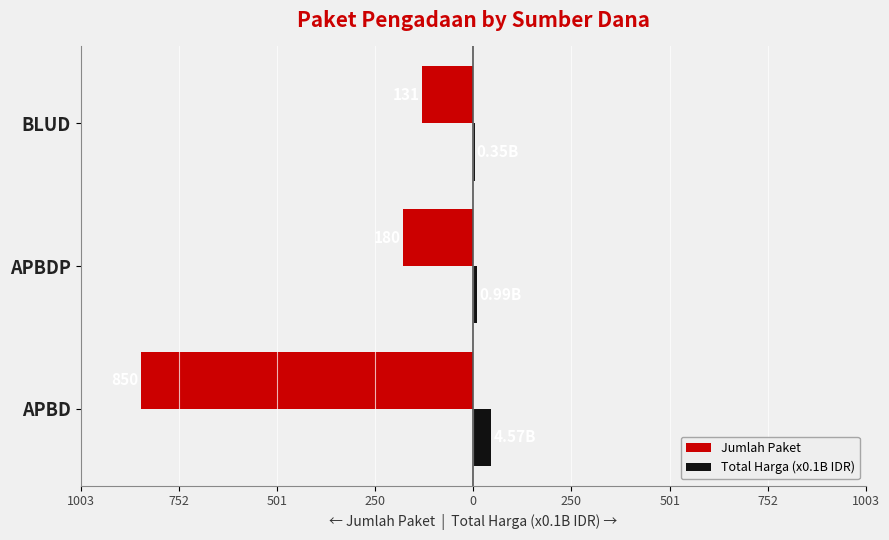

What are all the series names shown in the legend?

Jumlah Paket, Total Harga (x0.1B IDR)